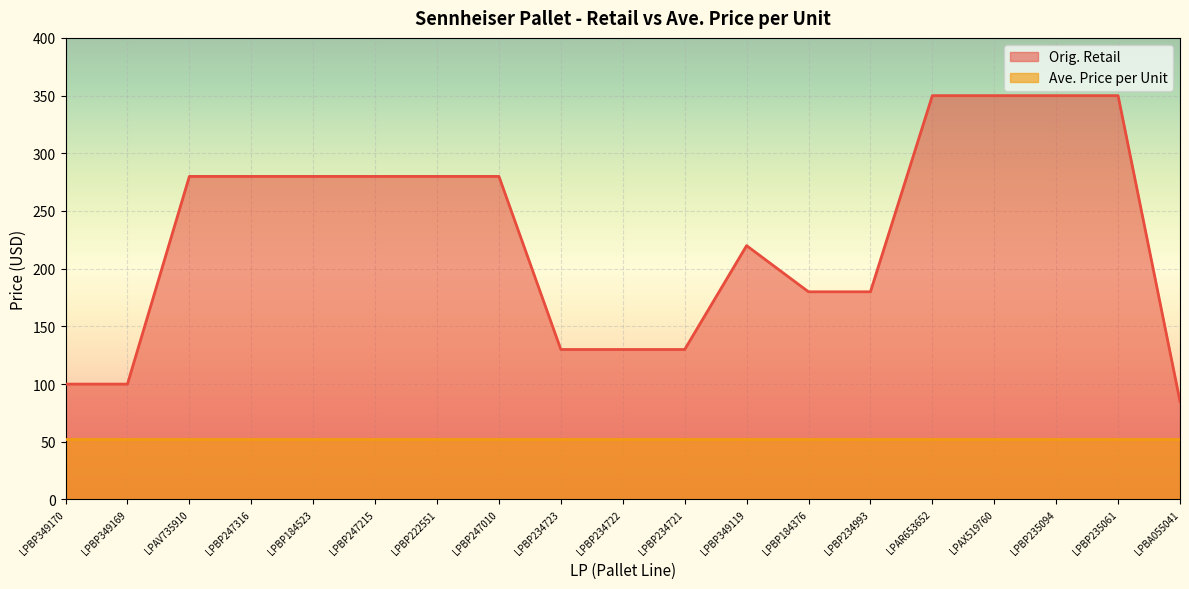

Which has a higher value, LPBP247010 or LPBP184523?

LPBP247010